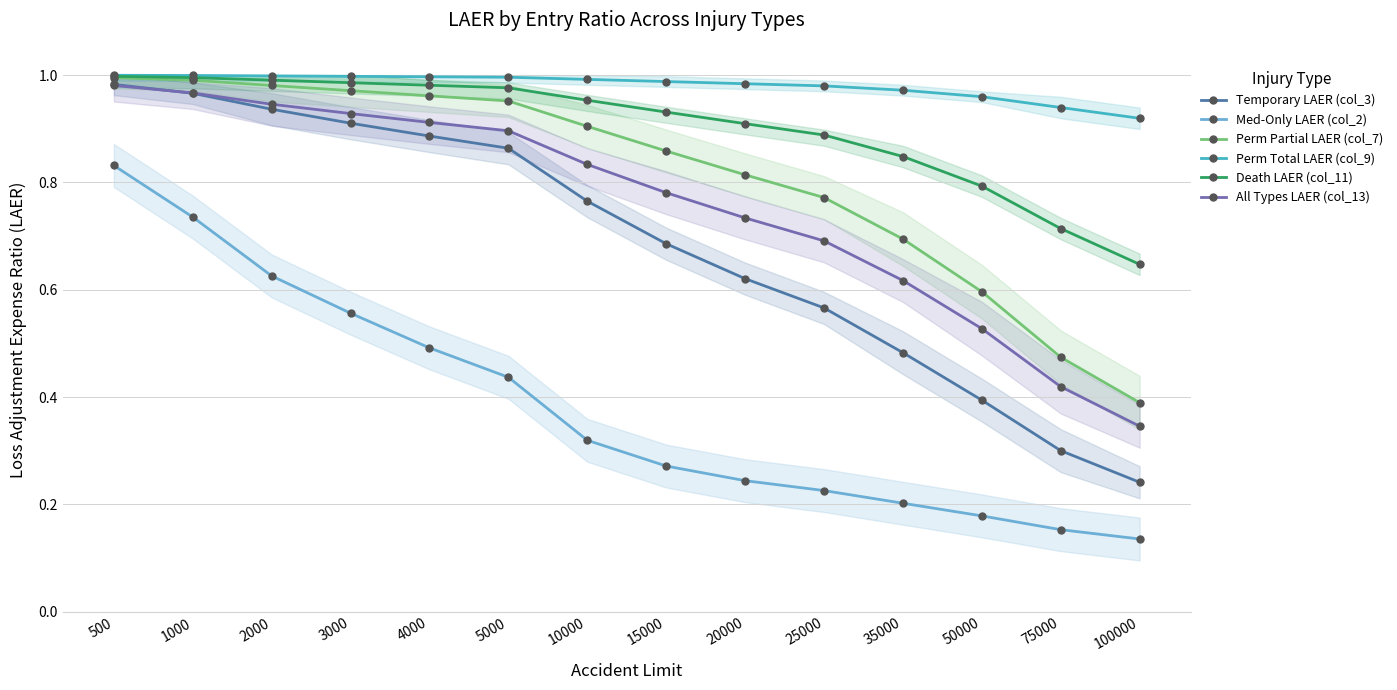

True or false: All Types LAER (col_13) has a value of 1.5 at 5000.

False